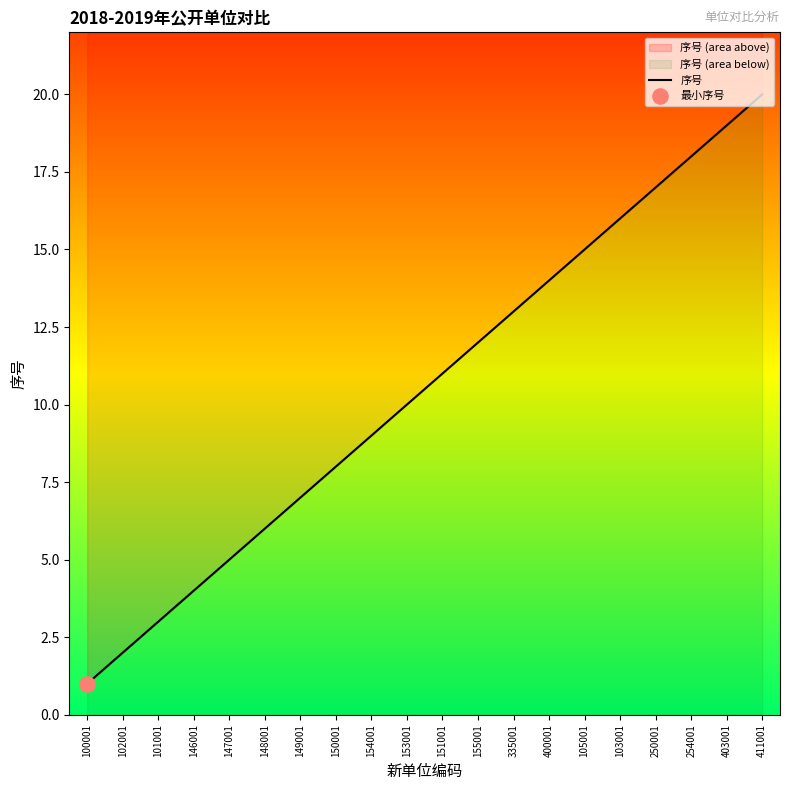

What is the change in value from 150001 to 153001?

+2